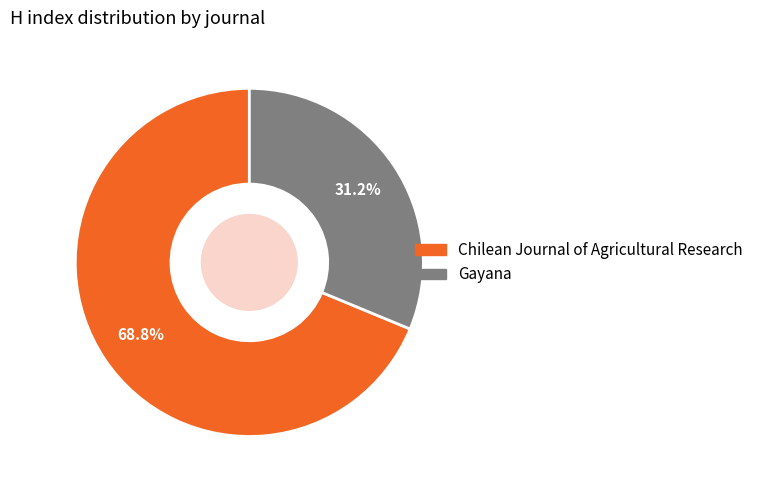

Combined, do Chilean Journal of Agricultural Research and Gayana account for over 50%?

Yes